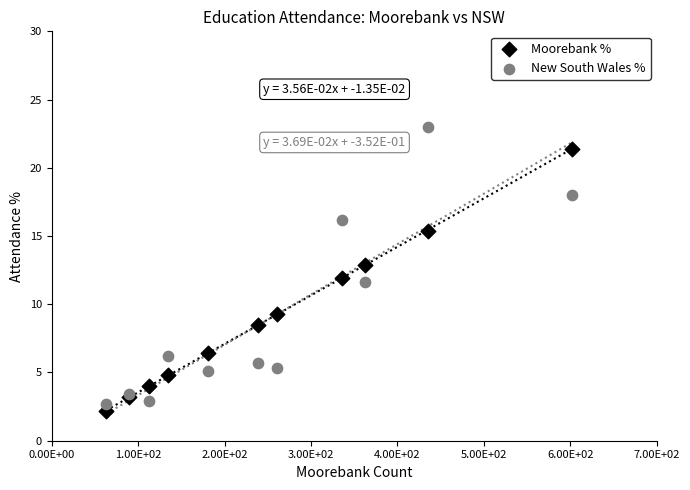

In the Moorebank % series, what Y value is closest to 11?

11.9